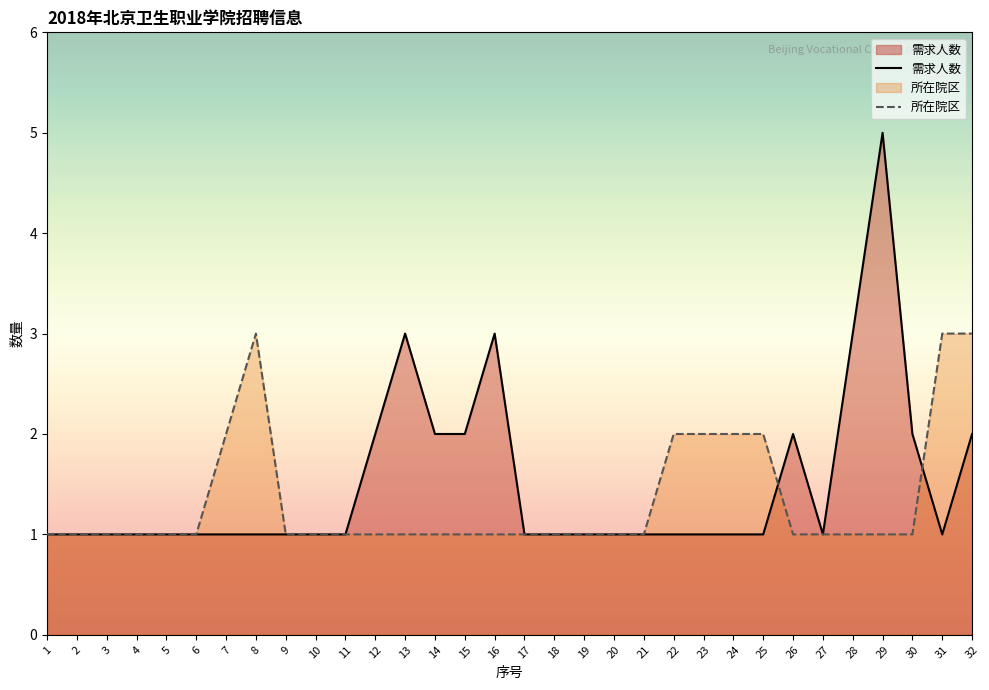

Which series has the widest spread of values?

需求人数